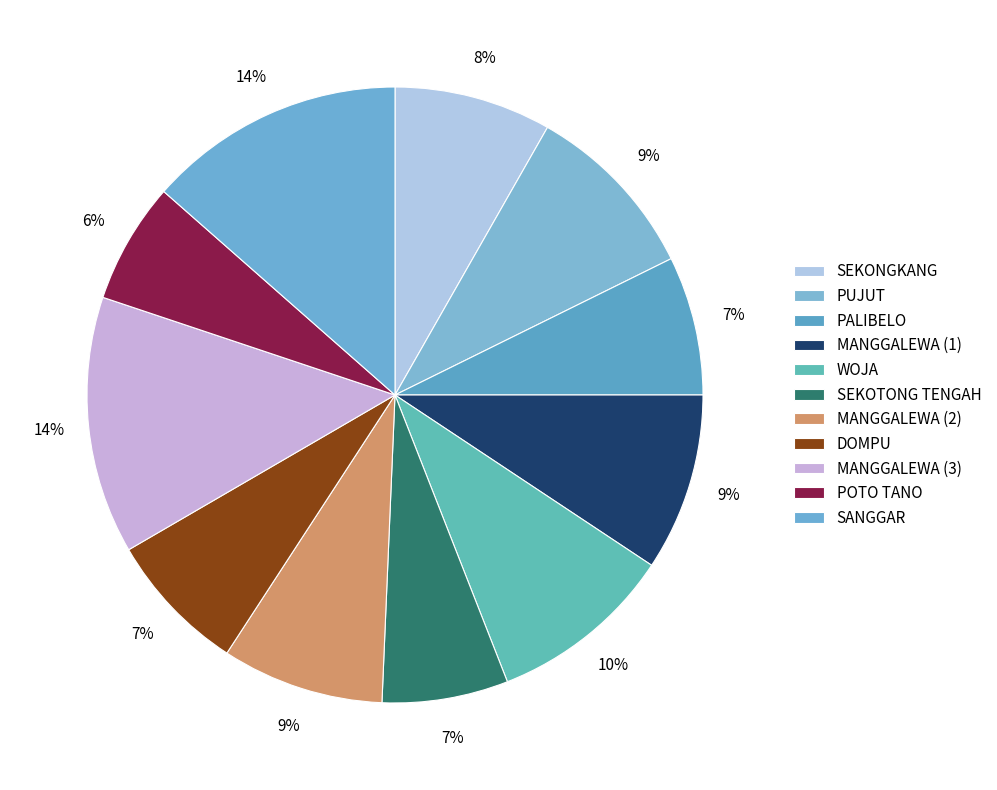

How many segments does this pie chart have?

11